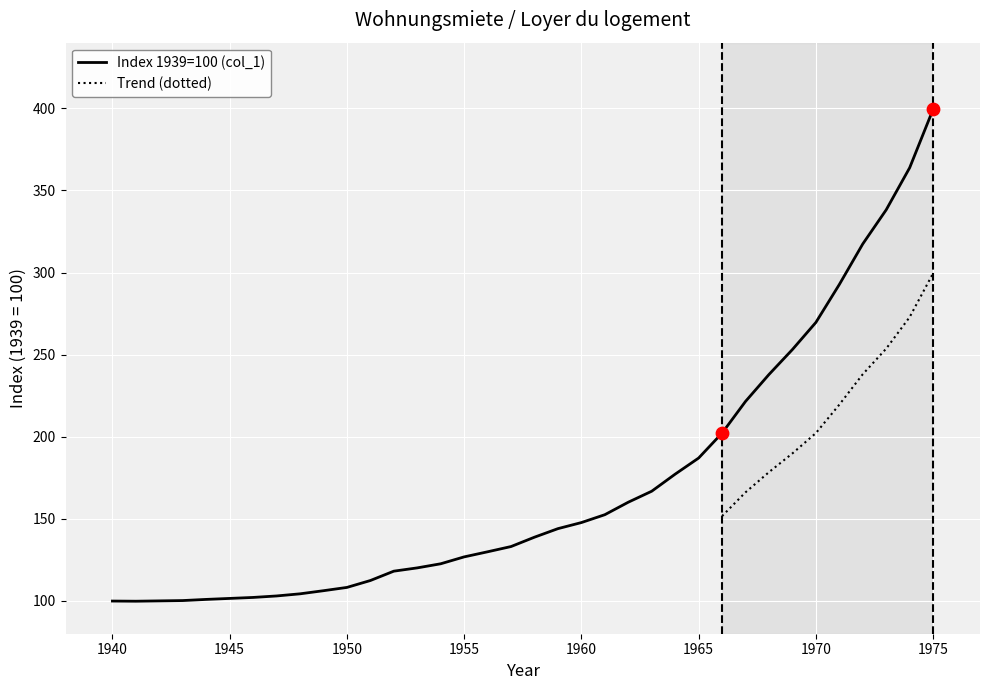

Approximately how many times larger is the value at 1950 compared to 1966?

0.5